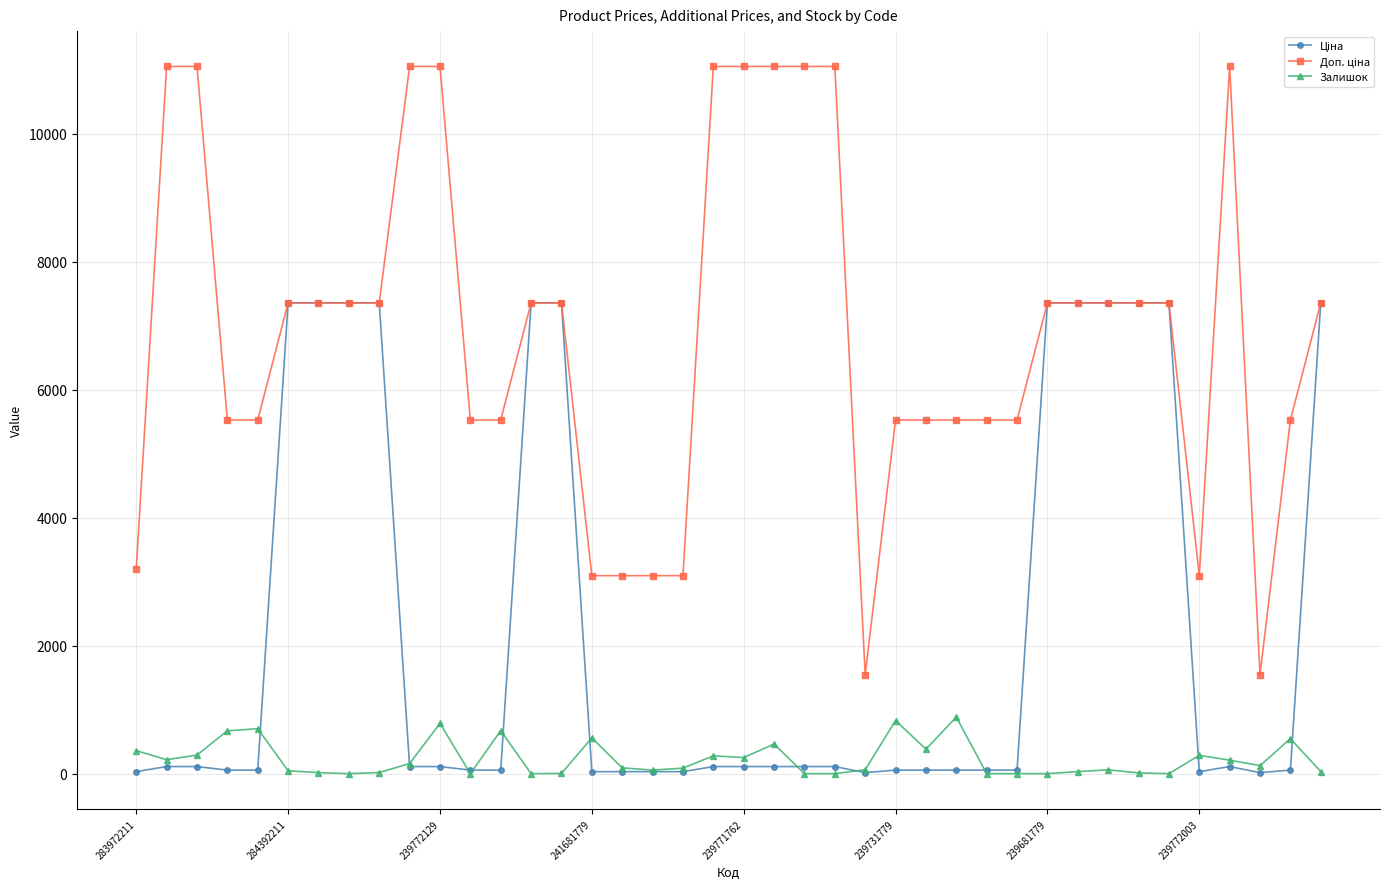

At how many categories does at least one series exceed 4067?

32